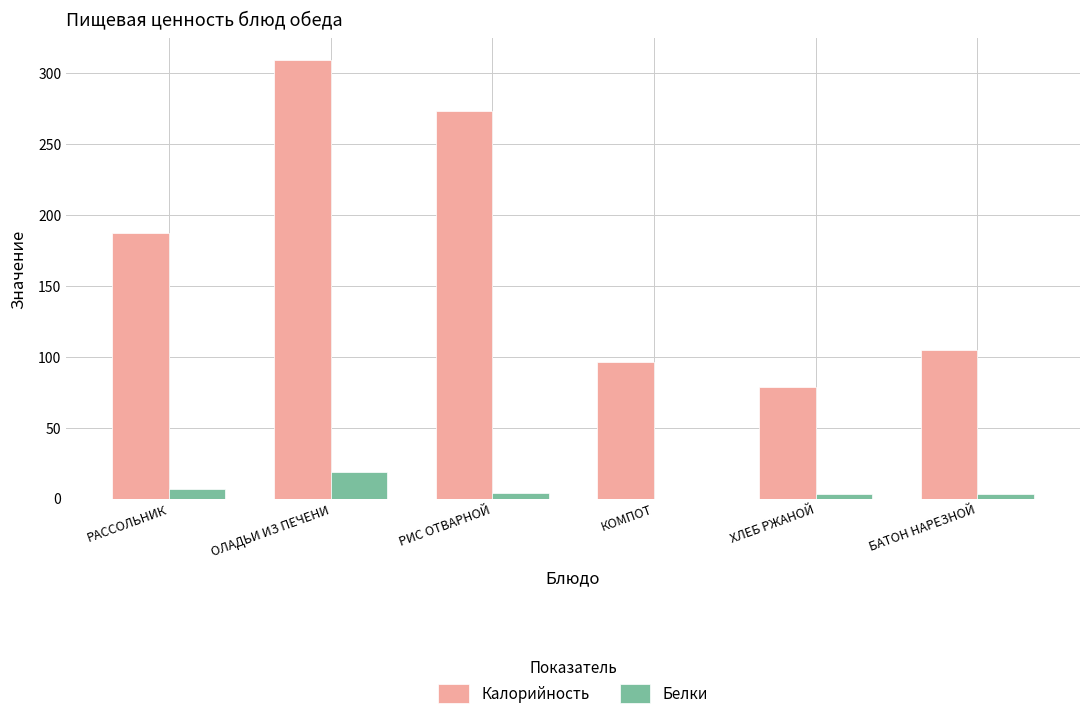

Which series has the largest range (max minus min)?

Калорийность